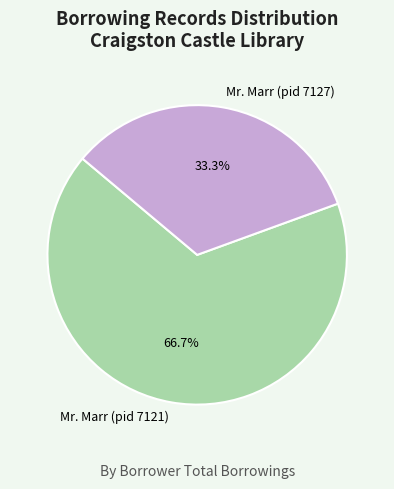

Which slice represents more than half of the pie?

Mr. Marr (pid 7121)